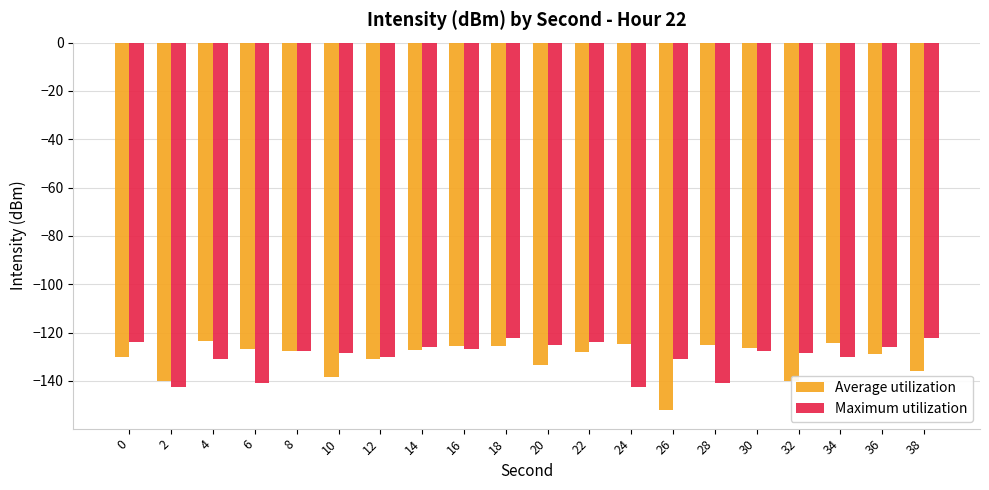

What is the value of the Average utilization bar at the 3rd from the left?

-123.6